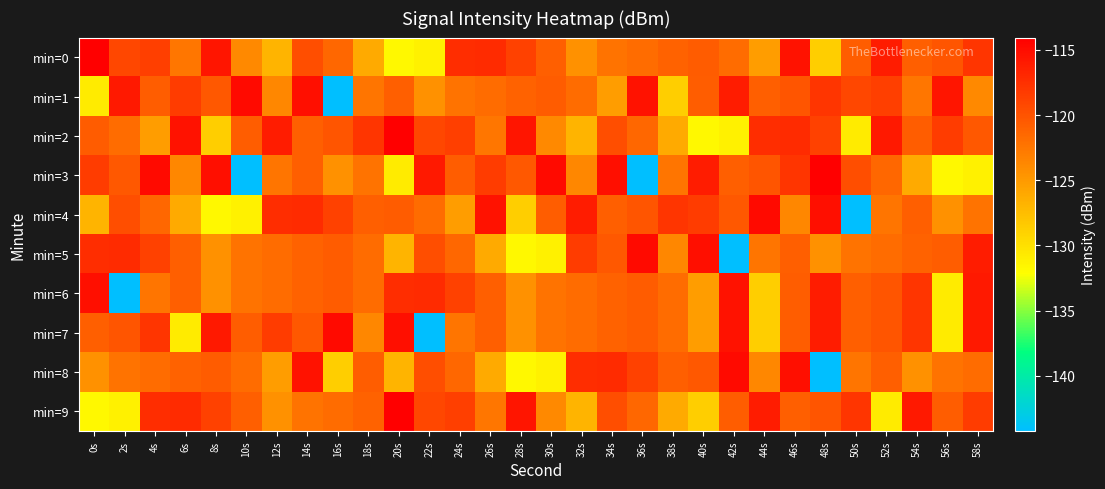

How many series are shown in this chart?

10